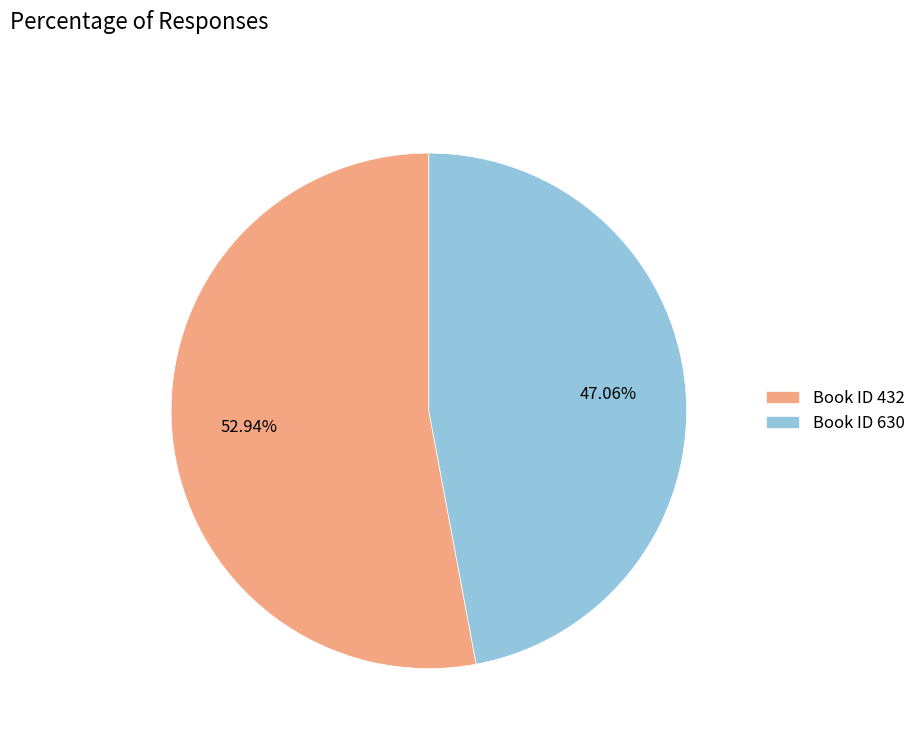

Between Book ID 630 and Book ID 432, which is larger?

Book ID 432